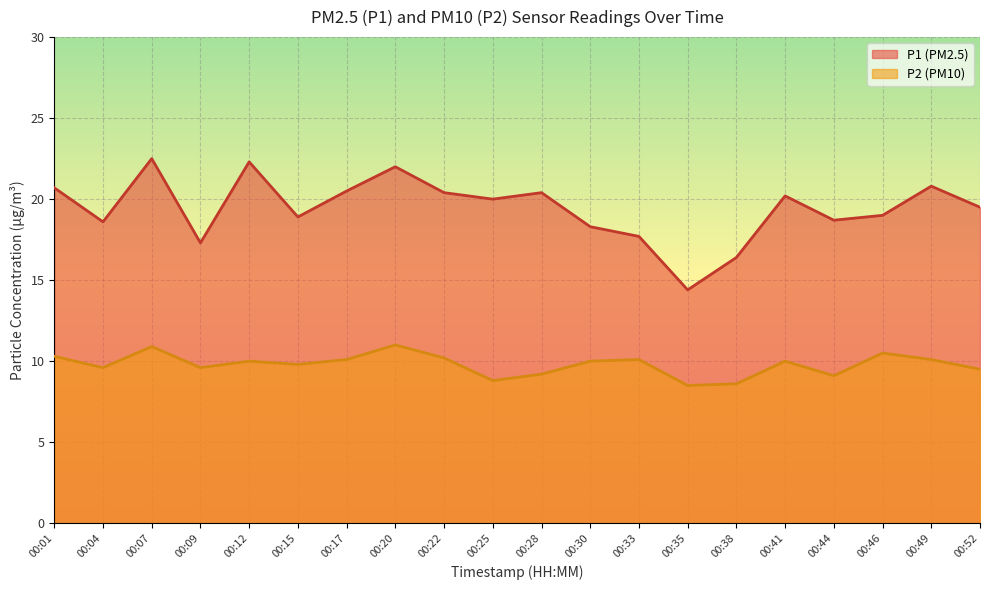

Where does the P2 series first go above 10?

00:01